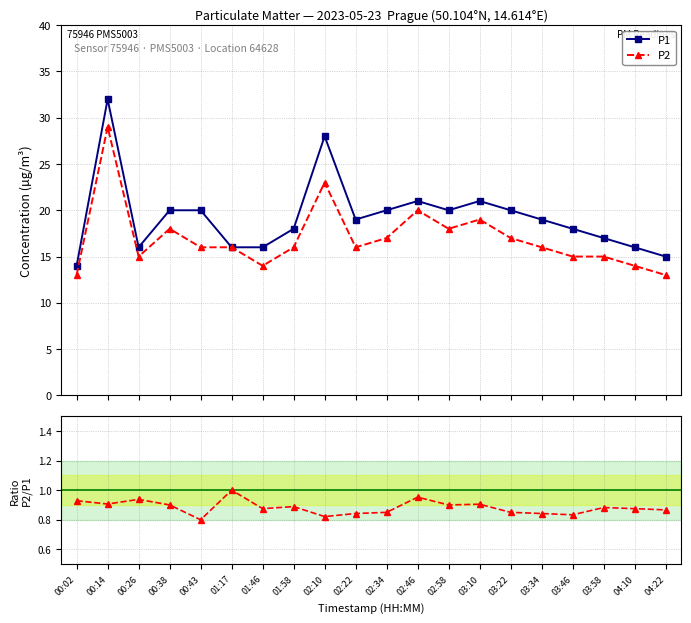

At which category does P2 reach its first local peak?

00:14